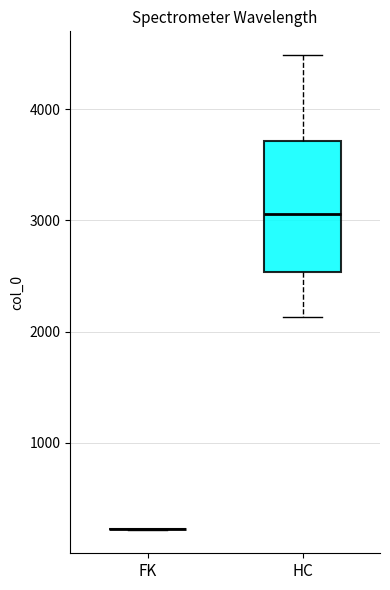

Which box is the tallest, from its lower edge to its upper edge?

HC